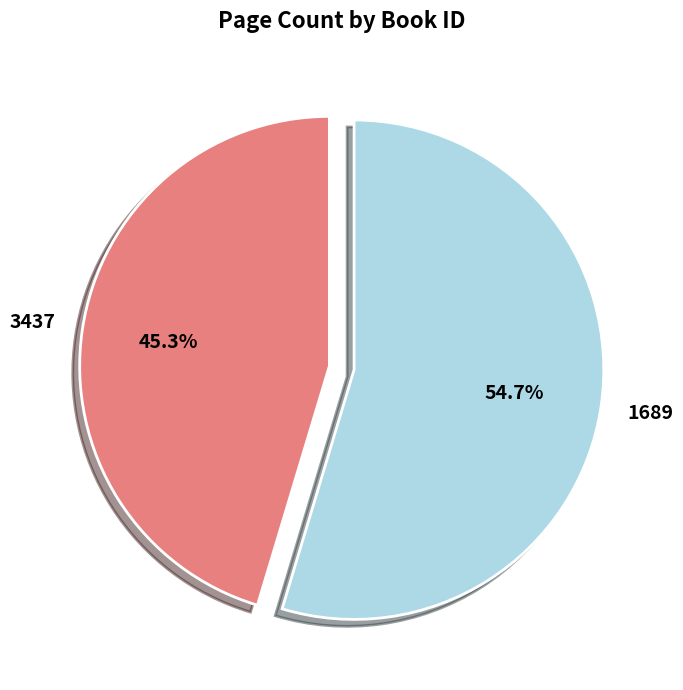

To the nearest percent, what portion does 3437 represent?

45%